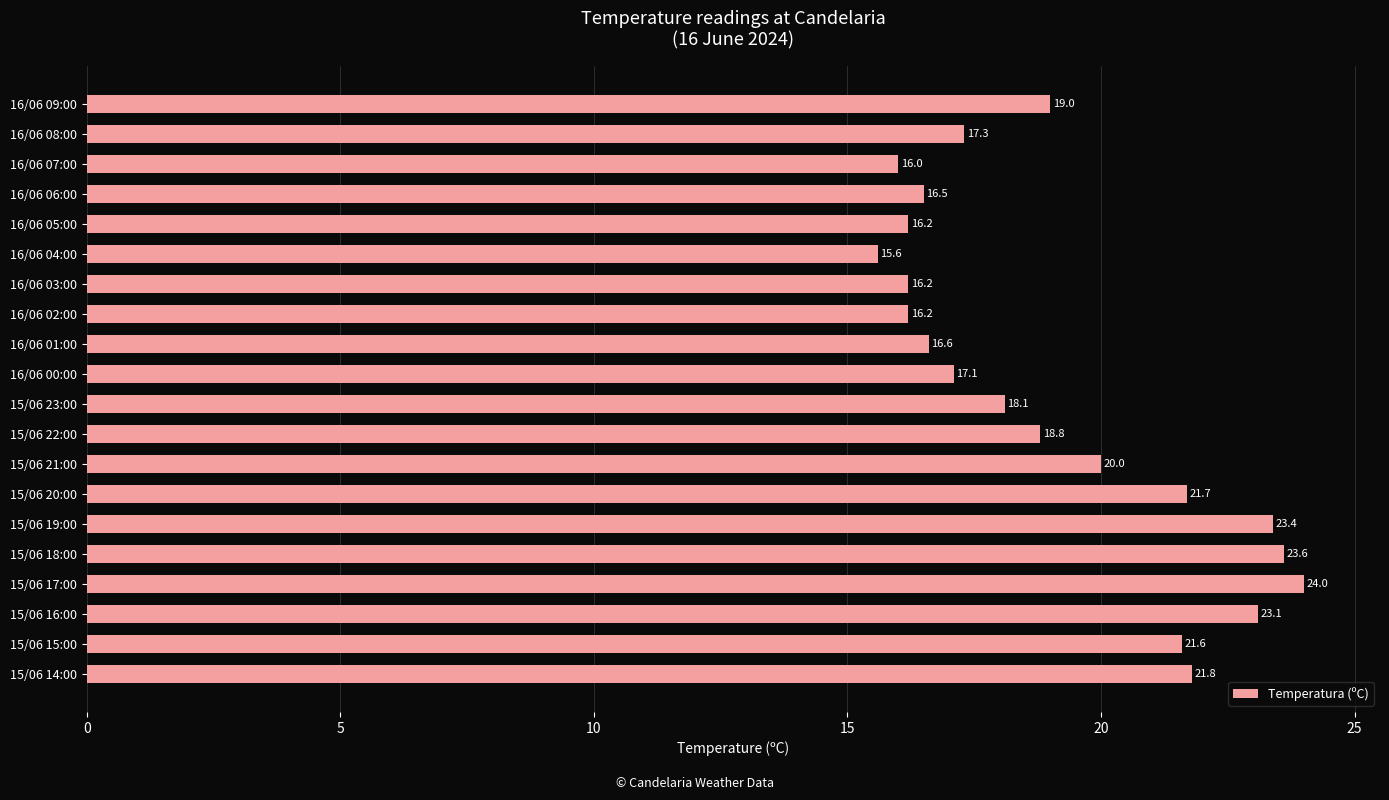

What is the label of the 2nd bar from the top?

16/06 08:00